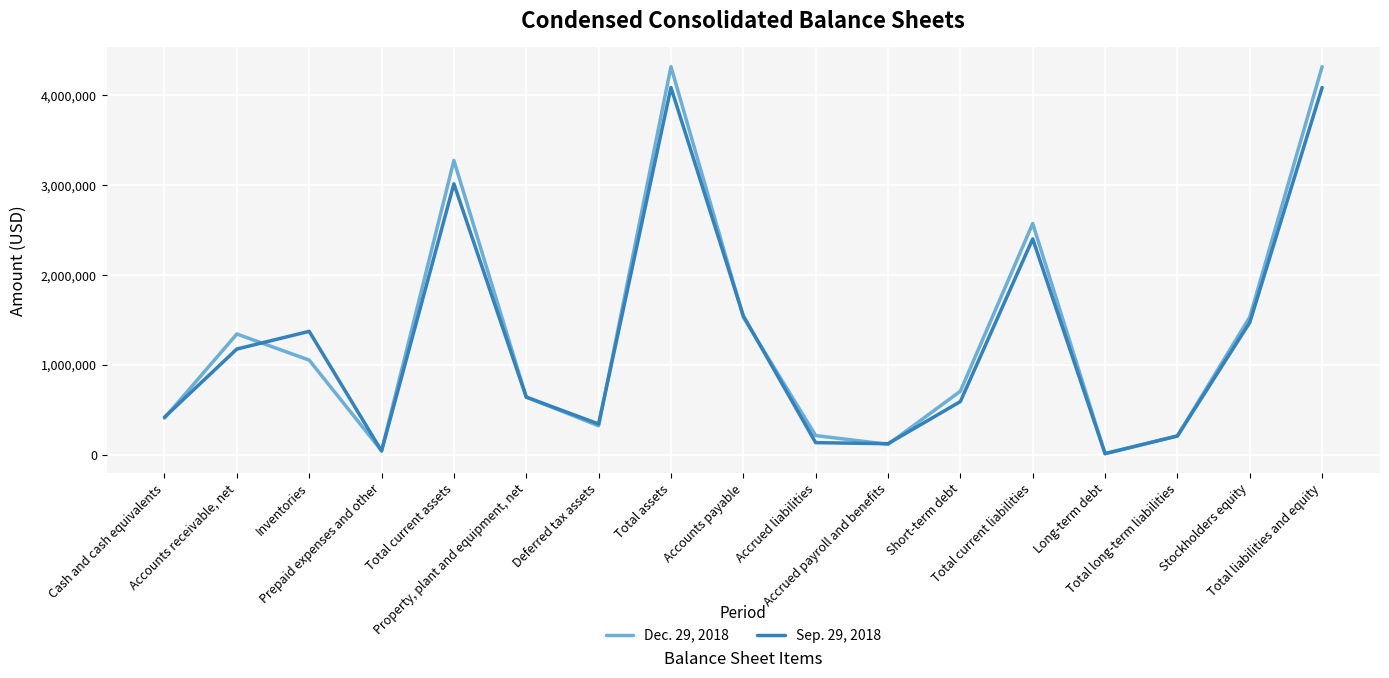

How many interior local valleys does the Sep. 29, 2018 series have?

4